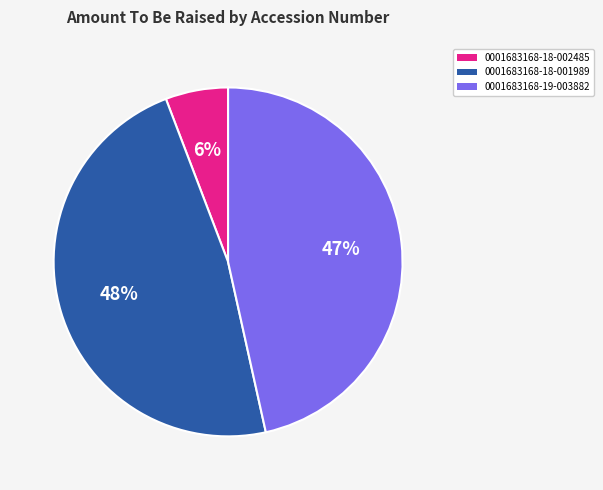

To the nearest percent, what is the average slice percentage?

33%